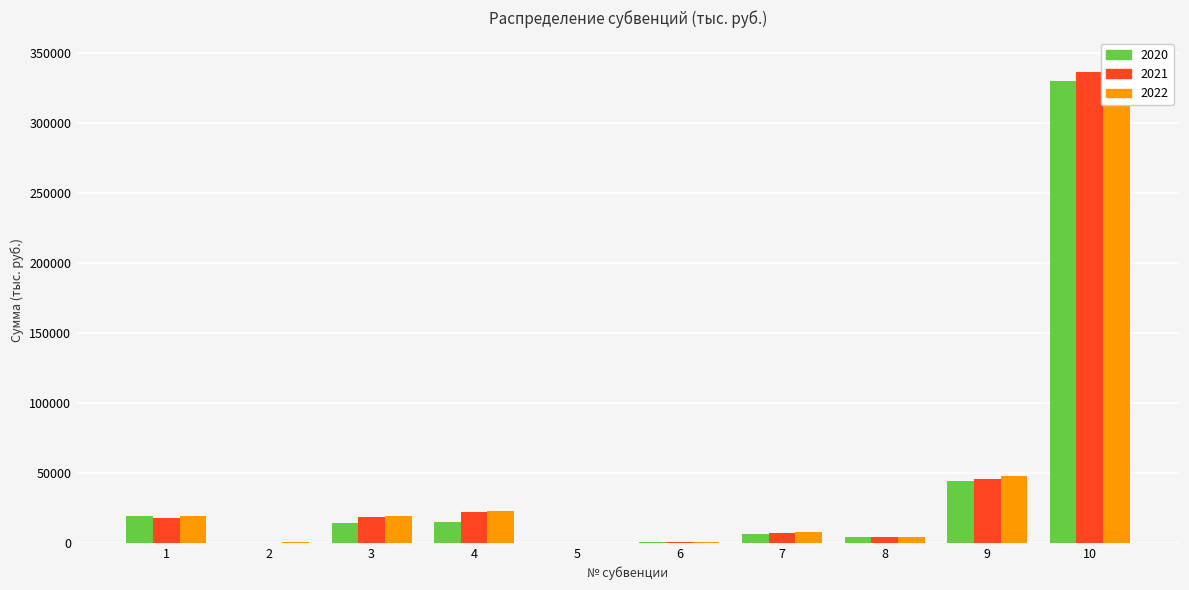

Reading right to left, what are all the values shown in this chart?

2020: 10=330041.5	9=44073.1	8=3910.3	7=6682.1	6=542.4	5=143.2	4=14753.0	3=14506.1	2=215.6	1=19326.5
2021: 10=336171.4	9=45956.4	8=4268.7	7=7169.9	6=709.8	5=209.4	4=21766.0	3=18519.4	2=280.0	1=18001.7
2022: 10=343592.1	9=47620.5	8=4443.8	7=7464.0	6=736.6	5=211.7	4=22428.5	3=19195.0	2=291.2	1=18873.3